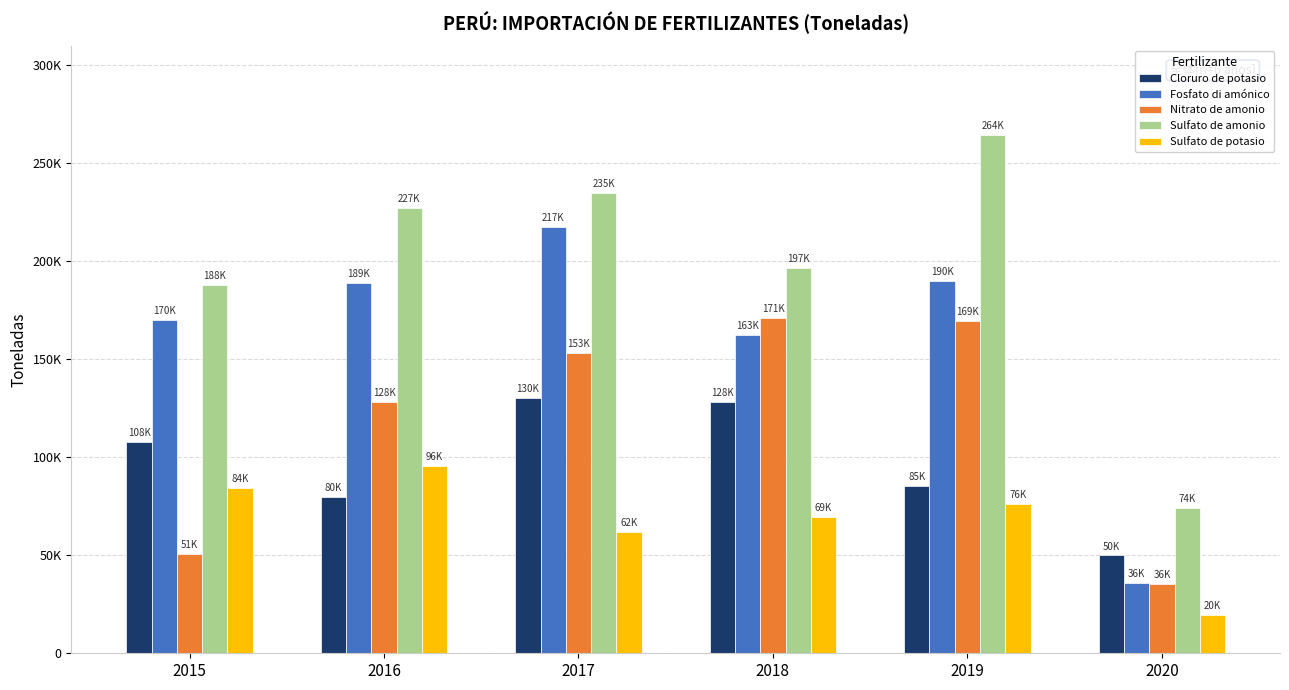

Is it true that Fosfato di amónico equals 189004.3 at 2016?

True